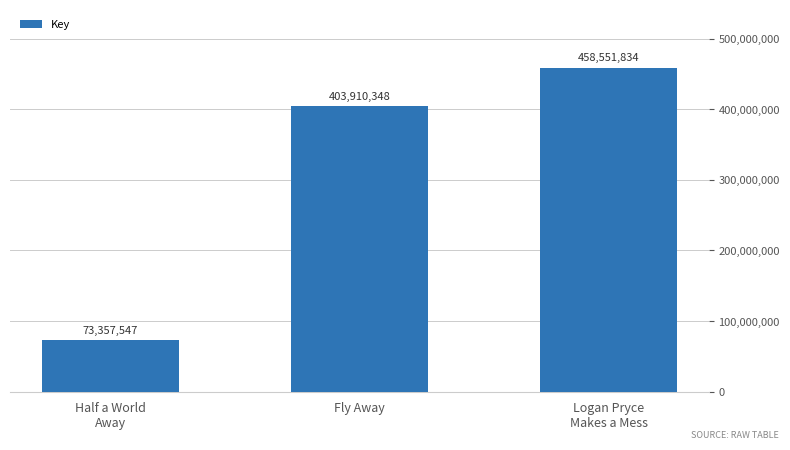

What is the change in value from Half a World
Away to Fly Away?

+330552801